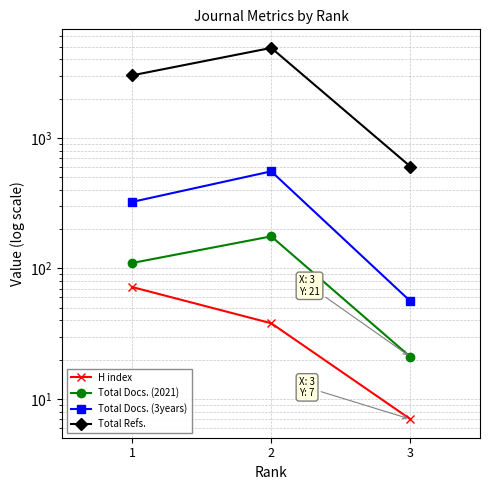

At which label is Total Docs. (3years) closest to 305?

1